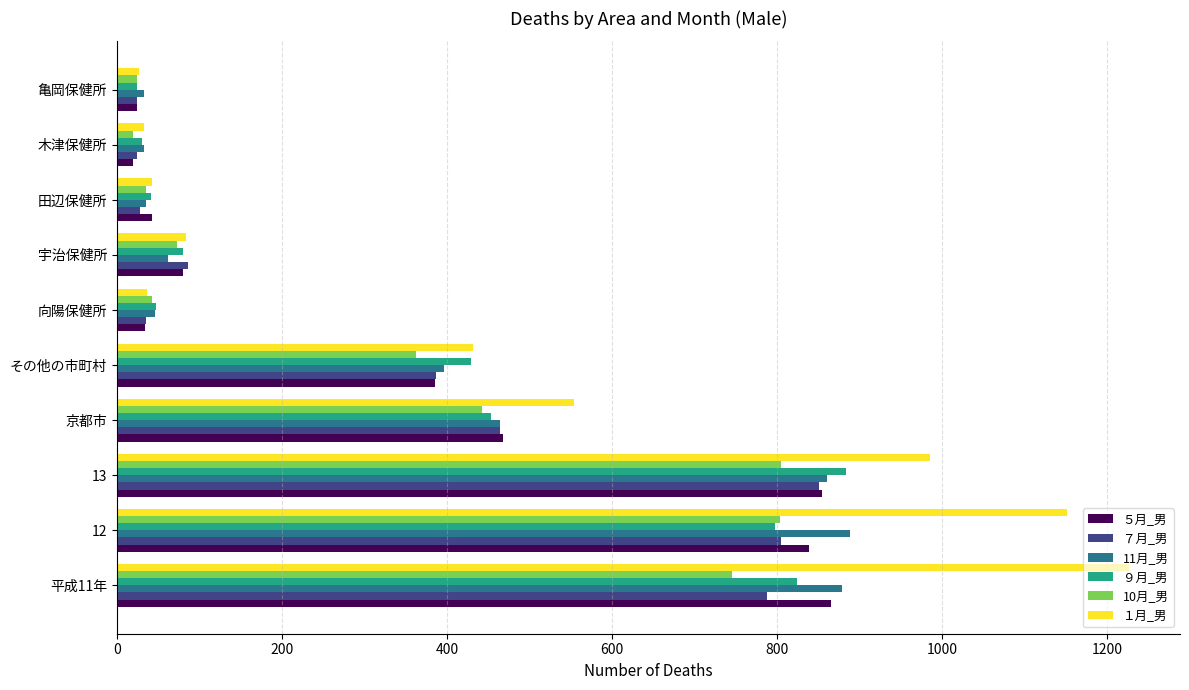

Where is ５月_男 nearest to the value 442?

京都市